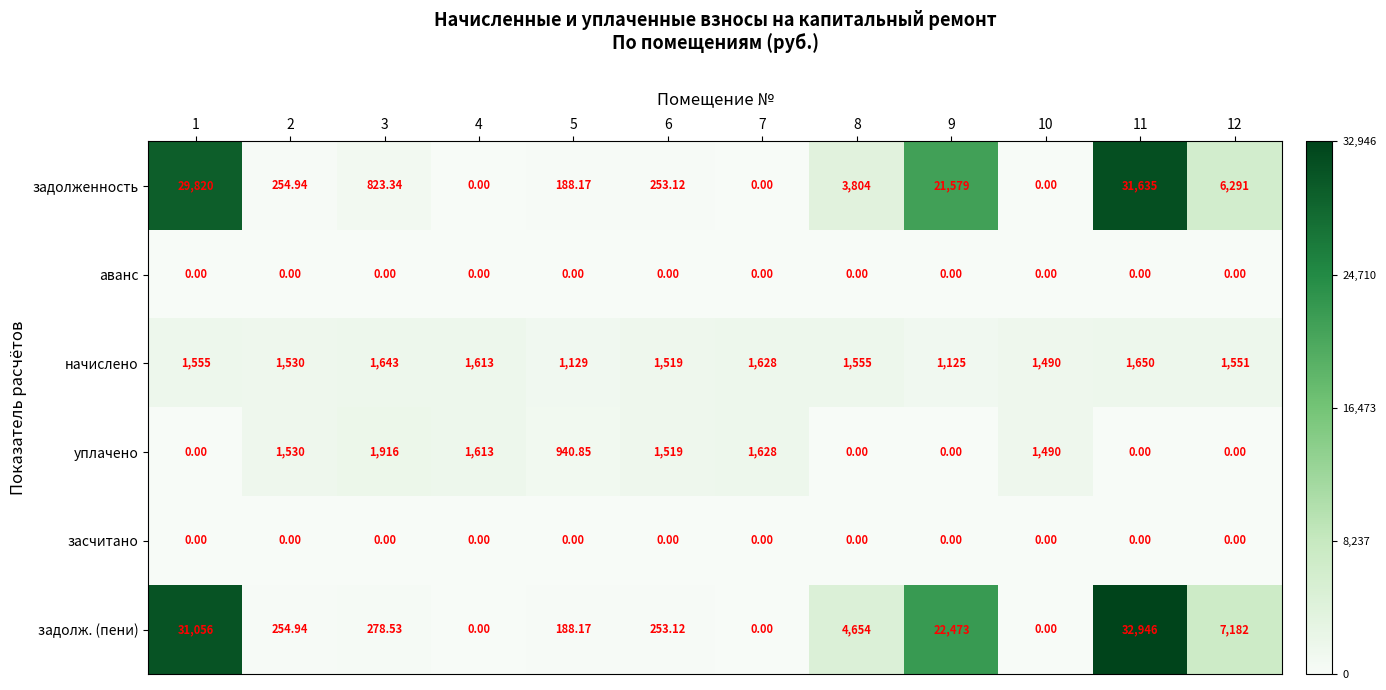

Which series changed the most between 4 and 8?

задолж. (пени)